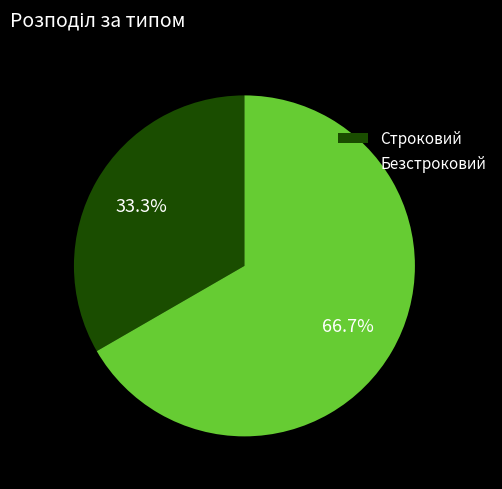

To the nearest percent, what is the difference between the largest and smallest slice percentages?

33%